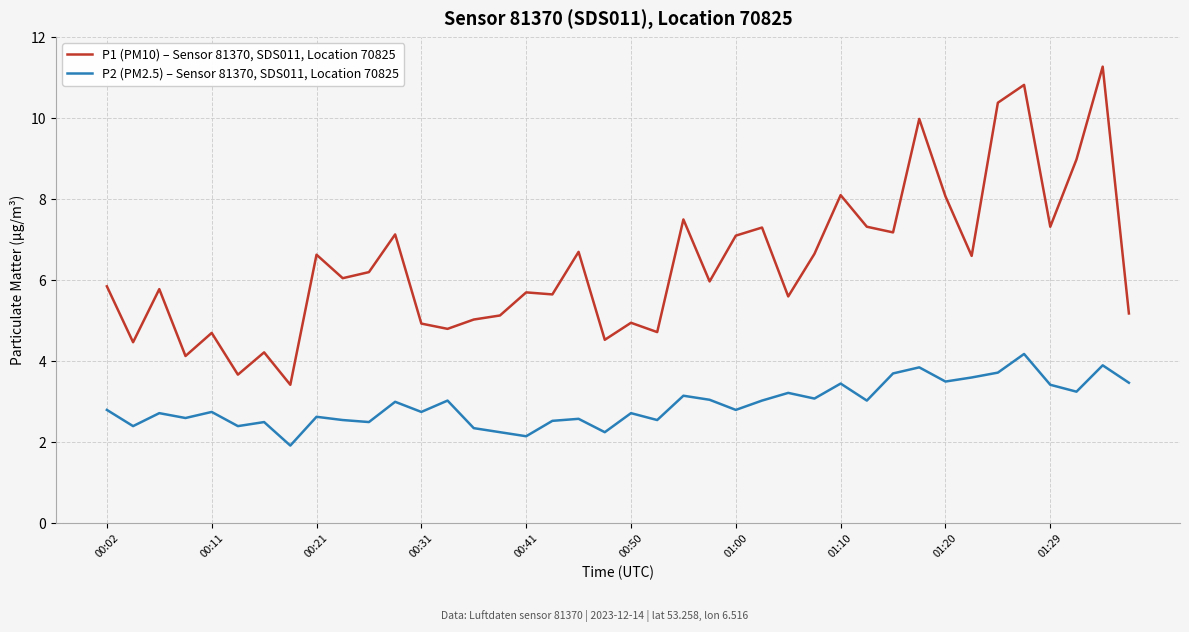

How many lines are shown in the chart?

2